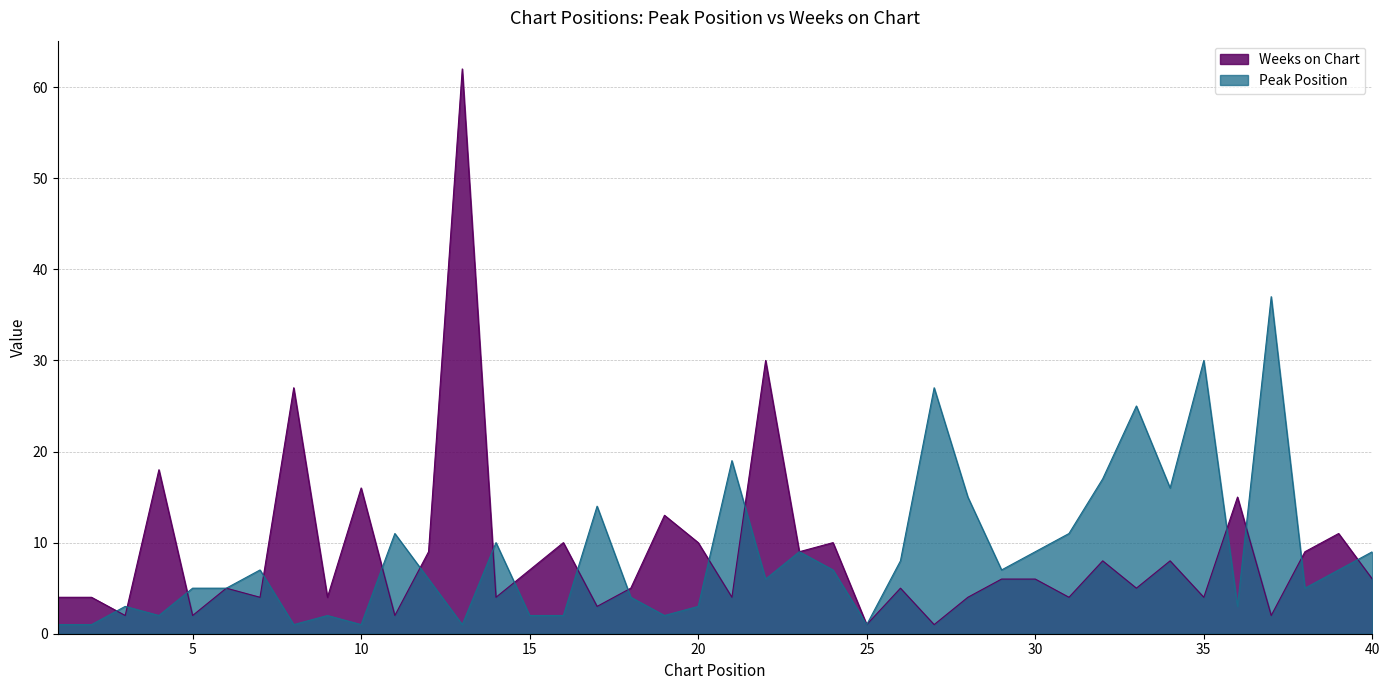

True or false: Peak Position and Weeks on Chart cross at least once.

True